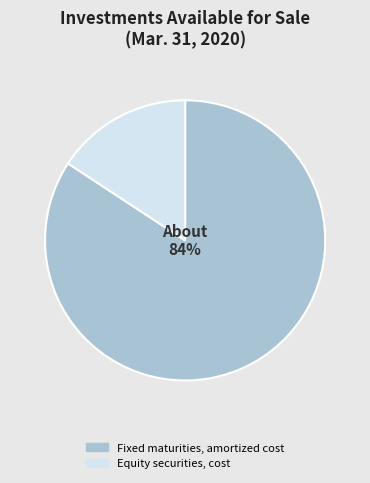

What is the smallest slice in the pie chart?

Equity securities, cost